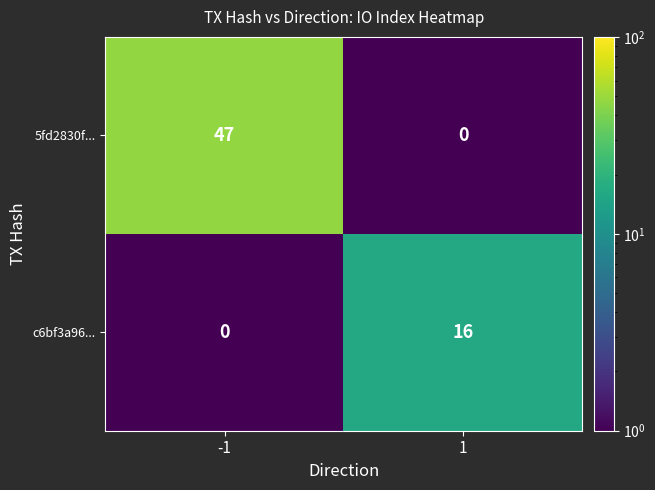

How many distinct data groups are displayed?

2